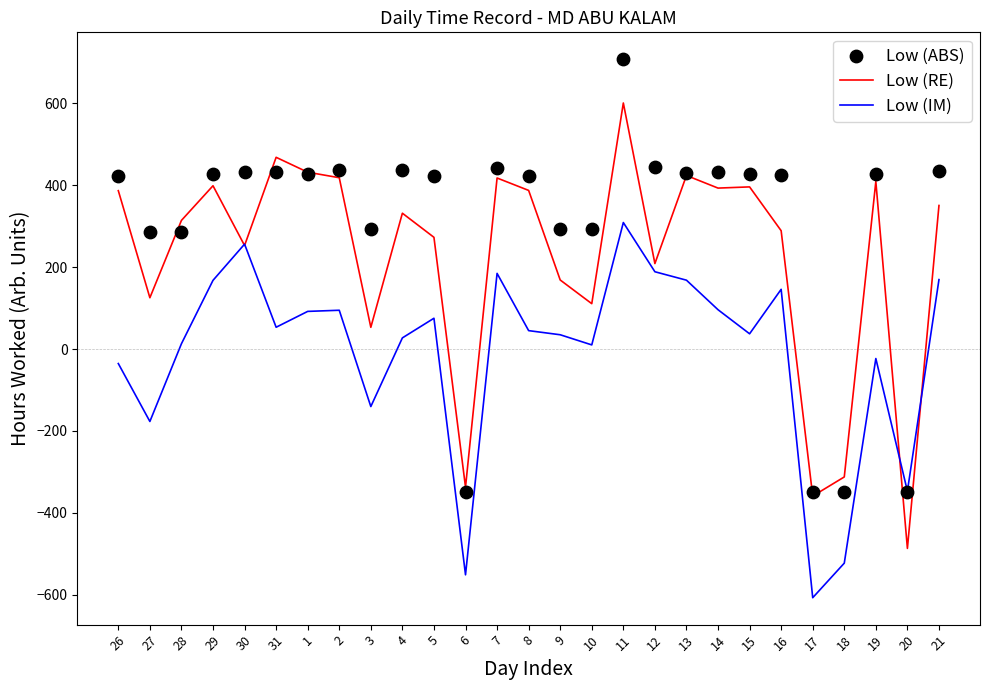

Which series has the largest total across all categories?

Low (ABS)